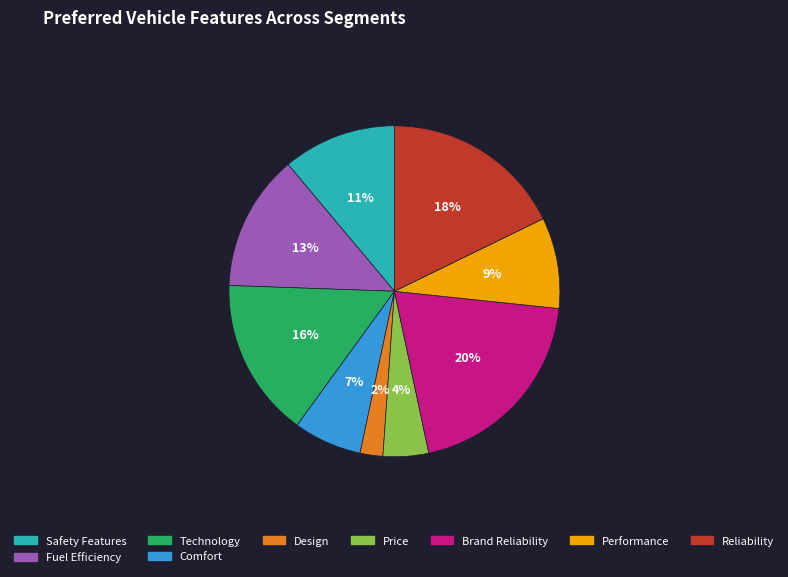

To the nearest percent, what is the difference between the largest and smallest slice percentages?

18%